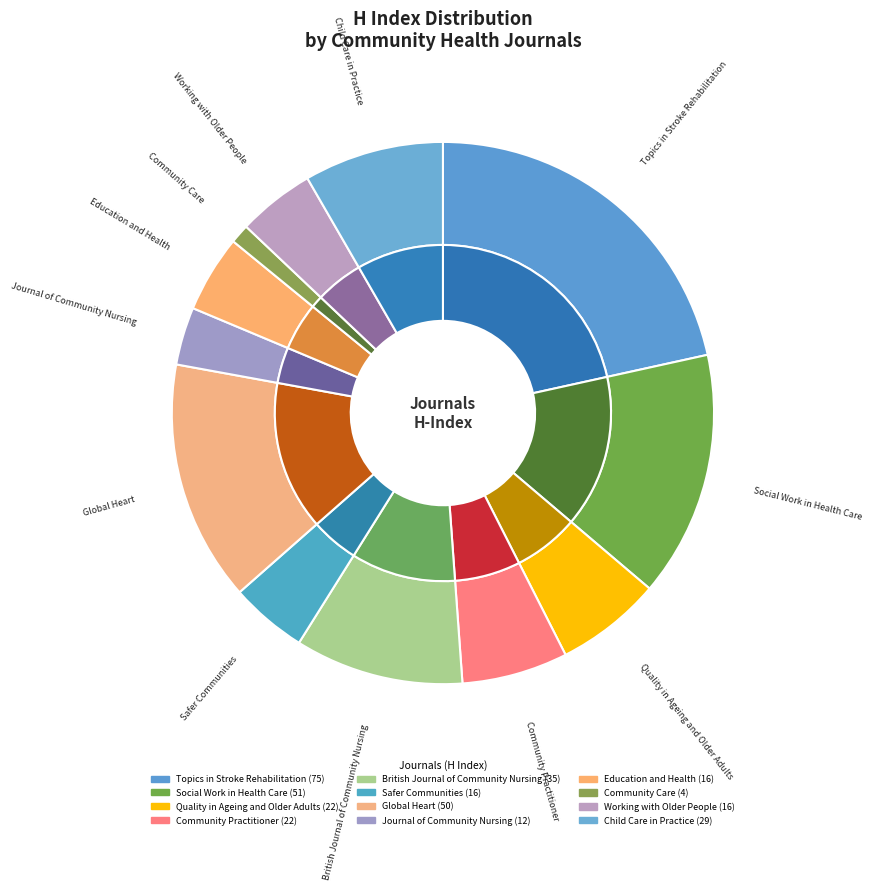

What is the change in value from Topics in Stroke Rehabilitation to Global Heart?

-25